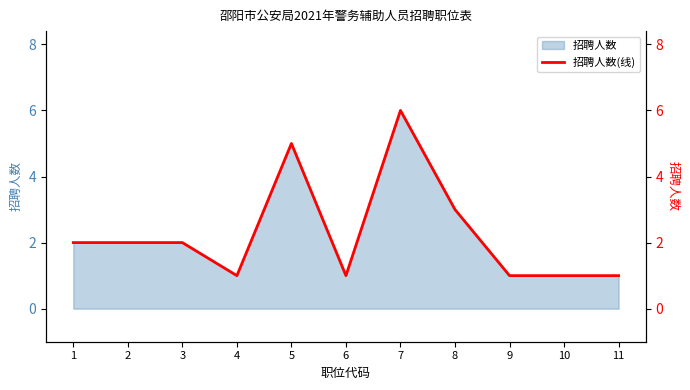

Is it true that the value at 7 is 8?

False